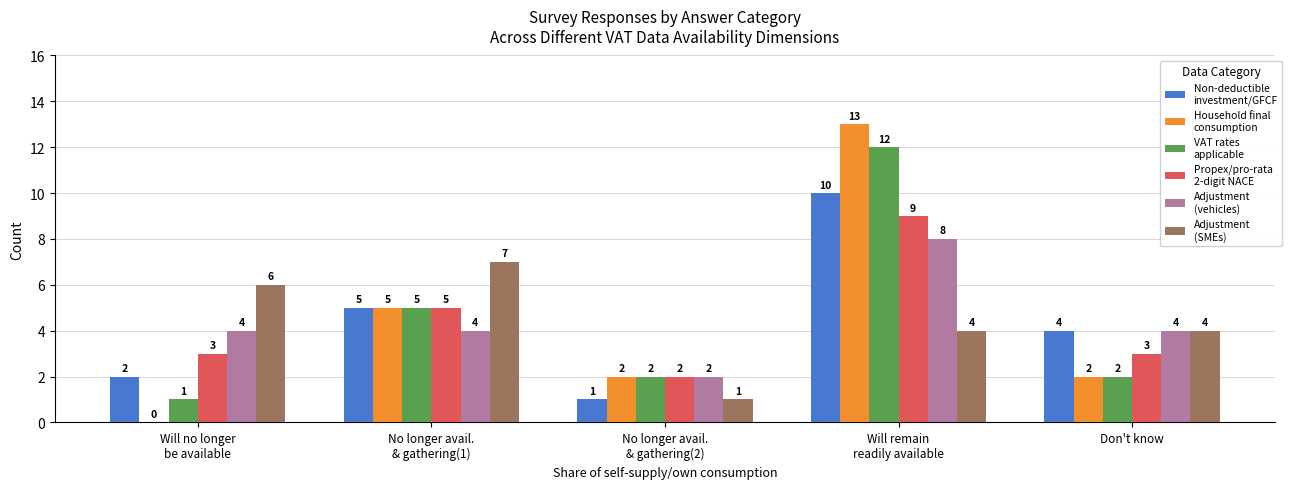

What is the greatest value displayed?

13